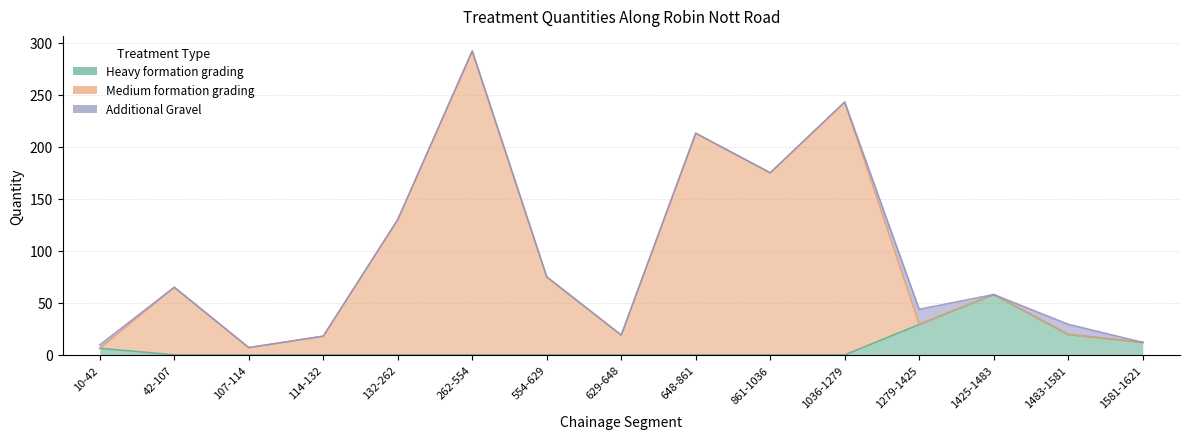

At which category is the sum across all series the highest?

262-554